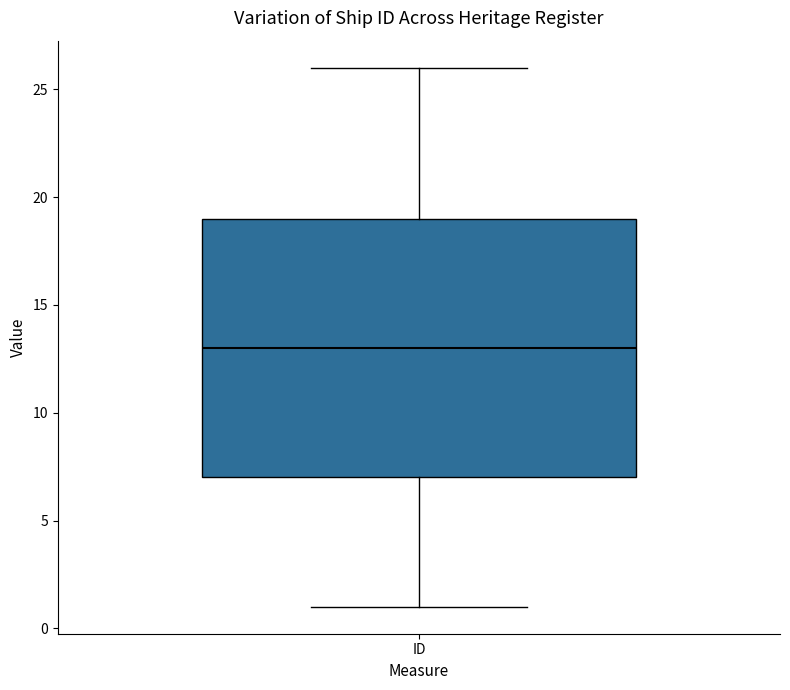

Where does the upper whisker of the box for ID end on the y-axis? The values are not printed on the chart, so give them approximately, as read against the axis.

26